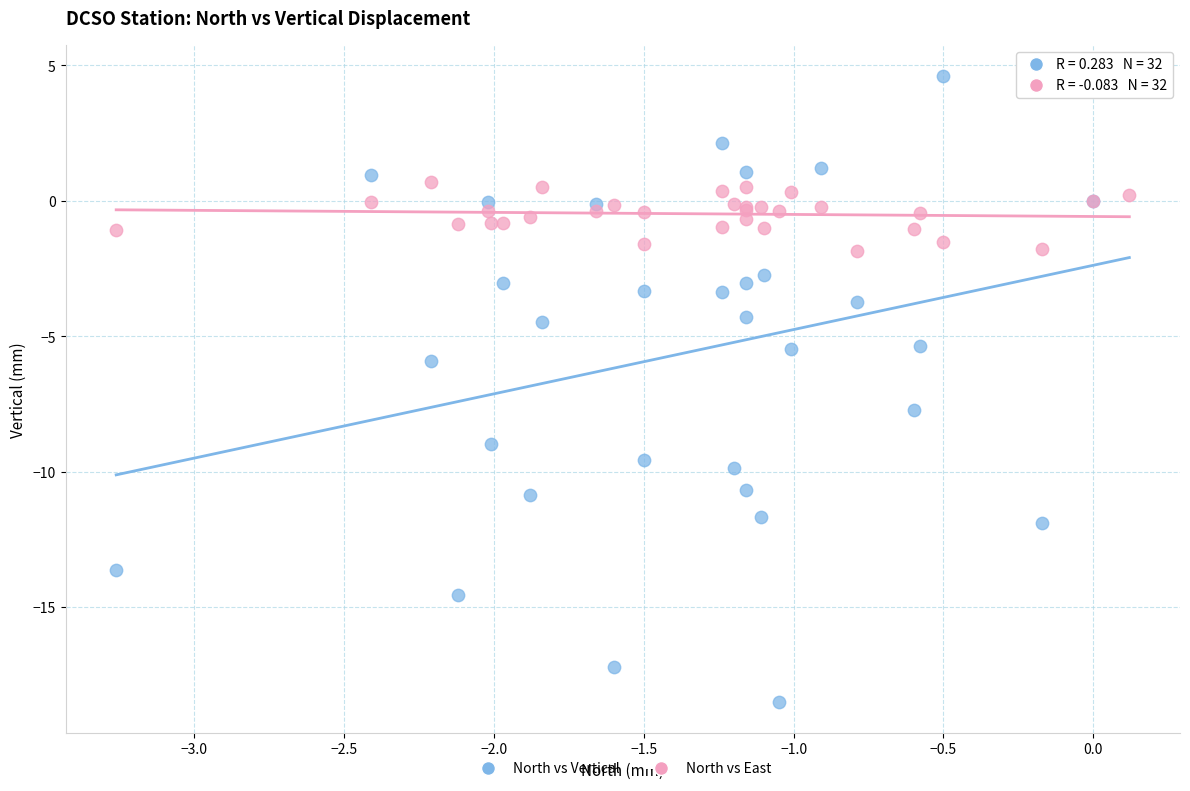

Which series contains the highest Y value?

North vs Vertical